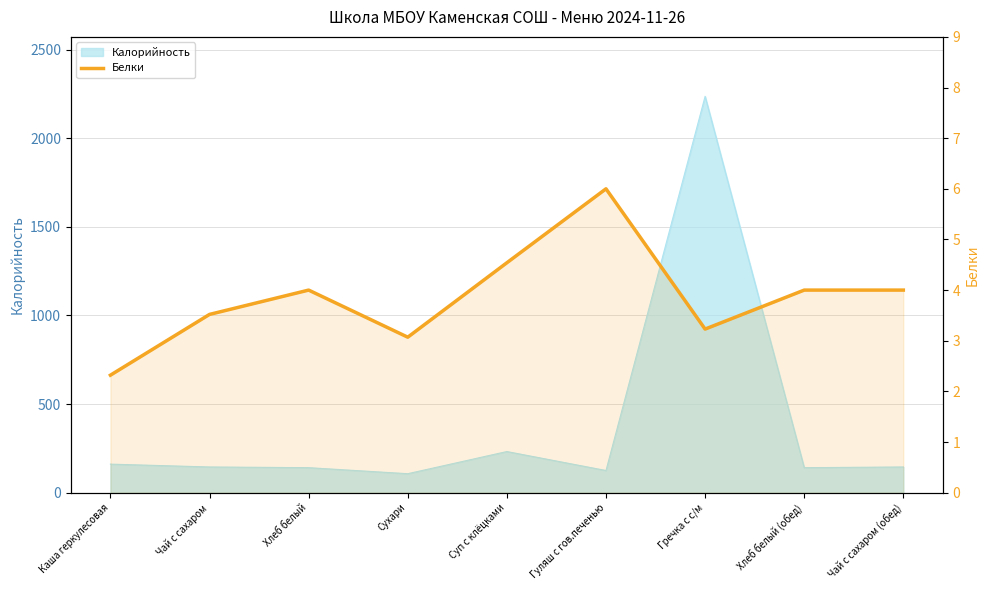

Which has a higher value, Хлеб белый (обед) or Гуляш с гов.печенью?

Гуляш с гов.печенью